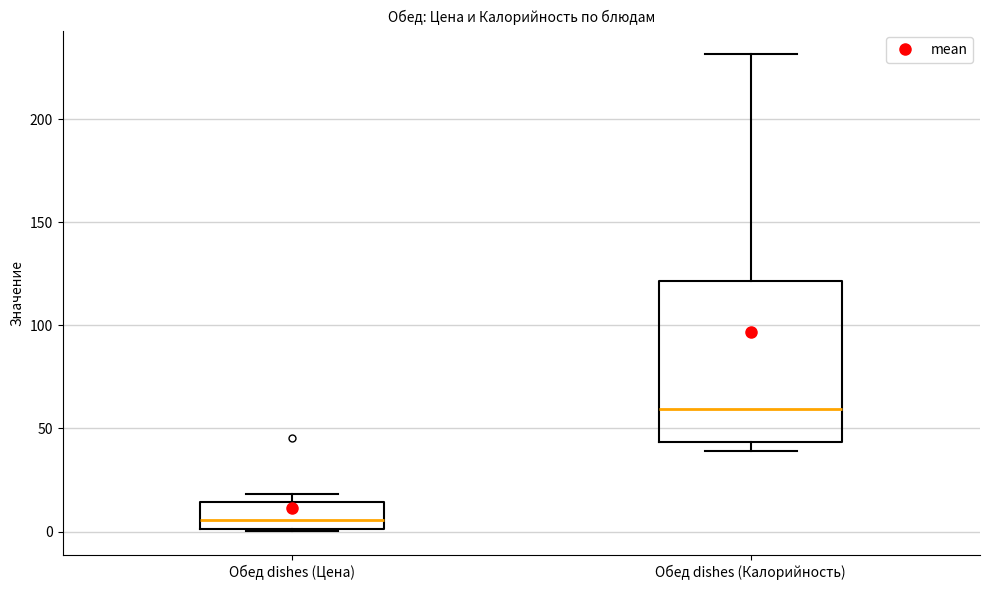

Reading left to right, transcribe this box plot: for each box, give where its median line is, the range the box spans, and where its two whiskers end, as read against the y-axis. The values are not printed on the chart, so give them approximately, as read against the axis.

Обед dishes (Цена): median 5, box 0 to 15, whiskers 0 to 20
Обед dishes (Калорийность): median 60, box 45 to 120, whiskers 40 to 230